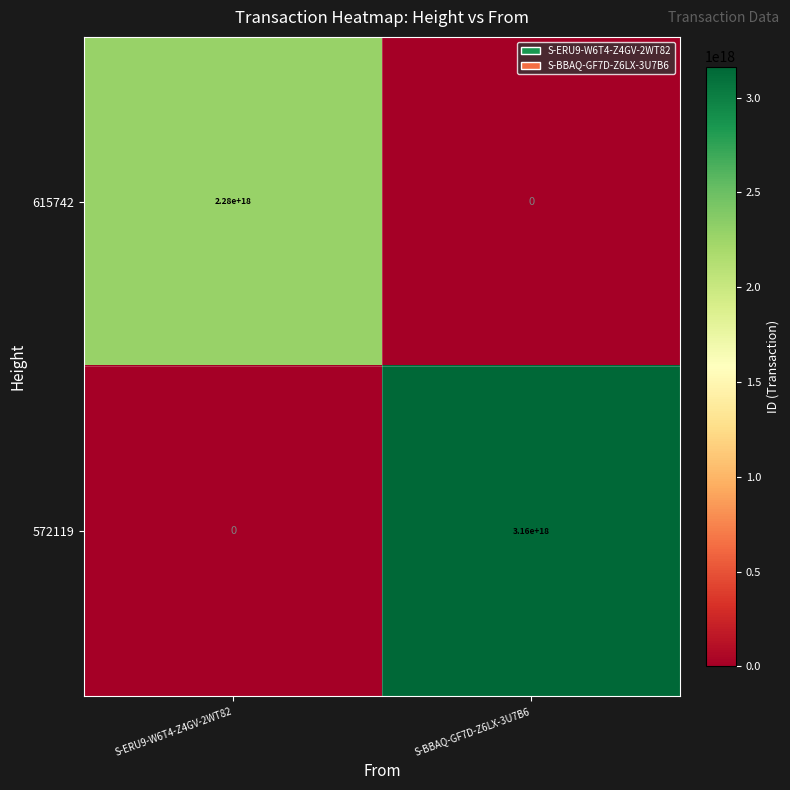

List the series in order of their overall mean, lowest first.

615742, 572119